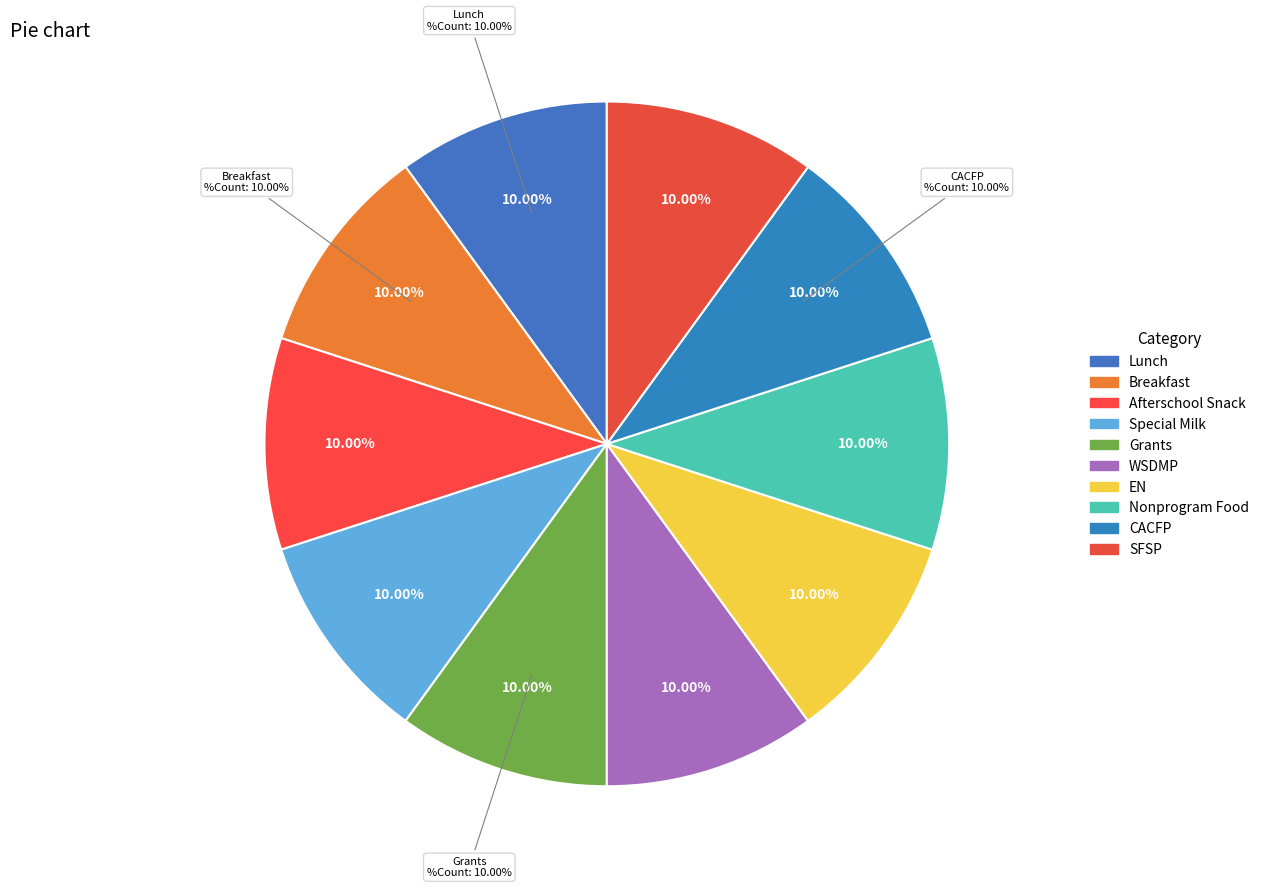

Which category has the smallest portion of the pie?

Lunch